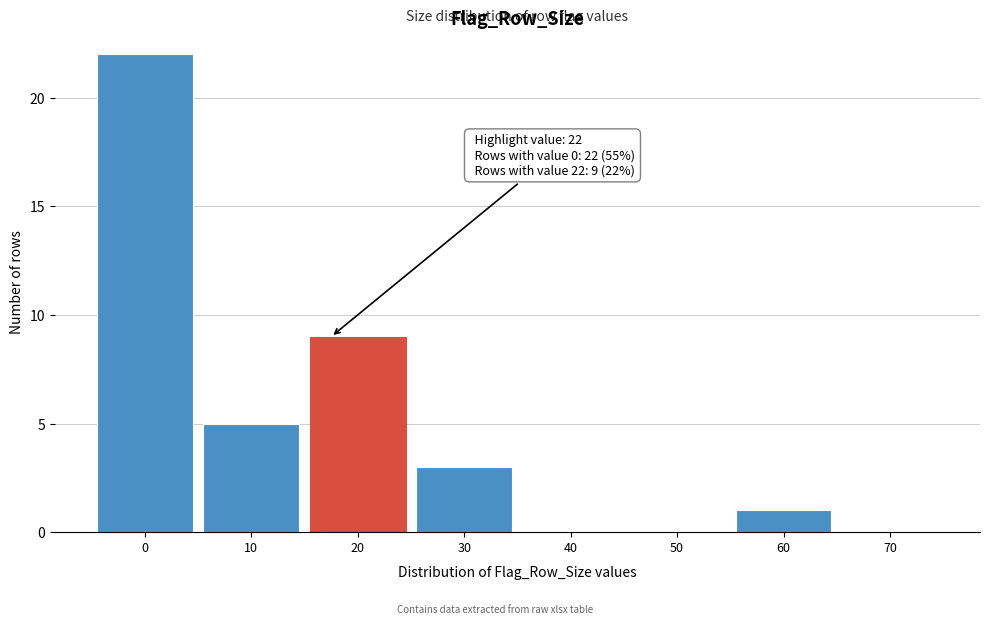

Reading left to right, transcribe all the data shown in this chart.

0=22	10=5	20=9	30=3	40=0	50=0	60=1	70=0